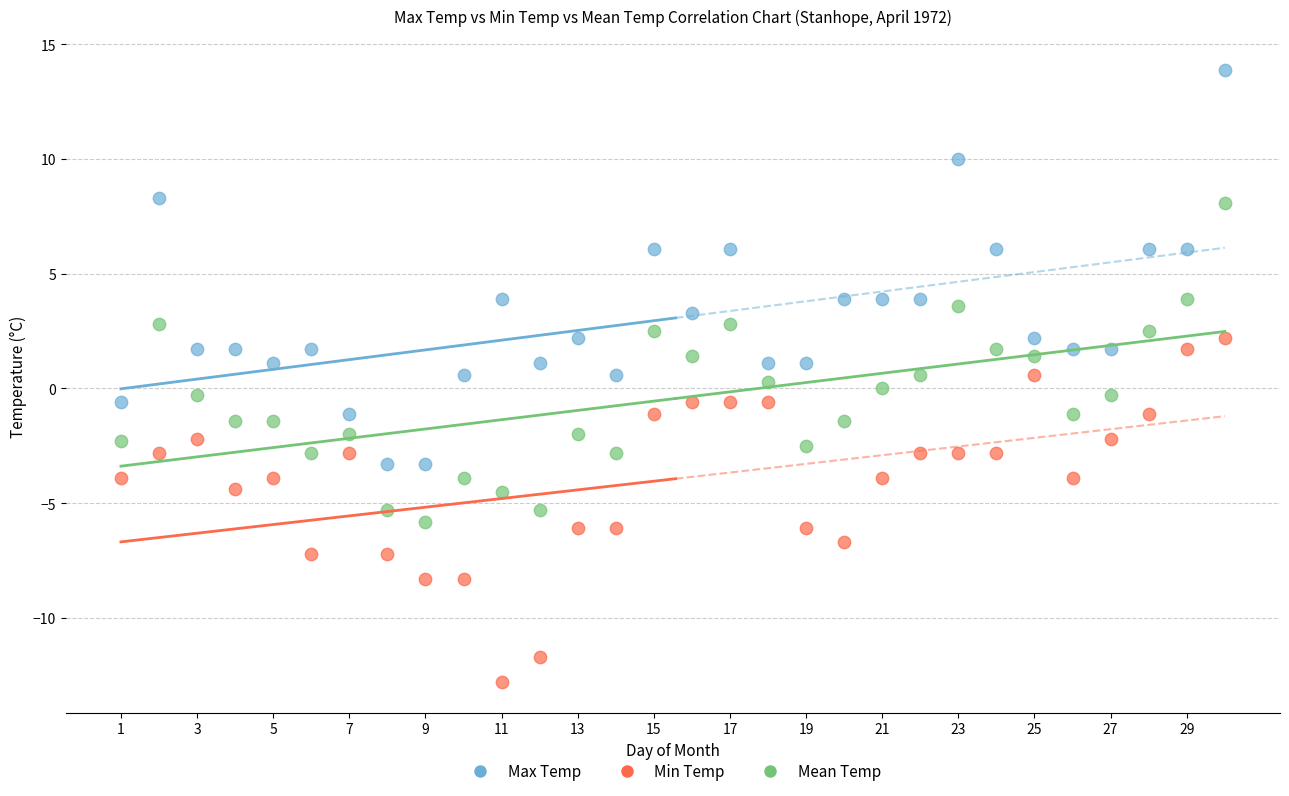

Which series reaches the minimum Y coordinate?

Min Temp